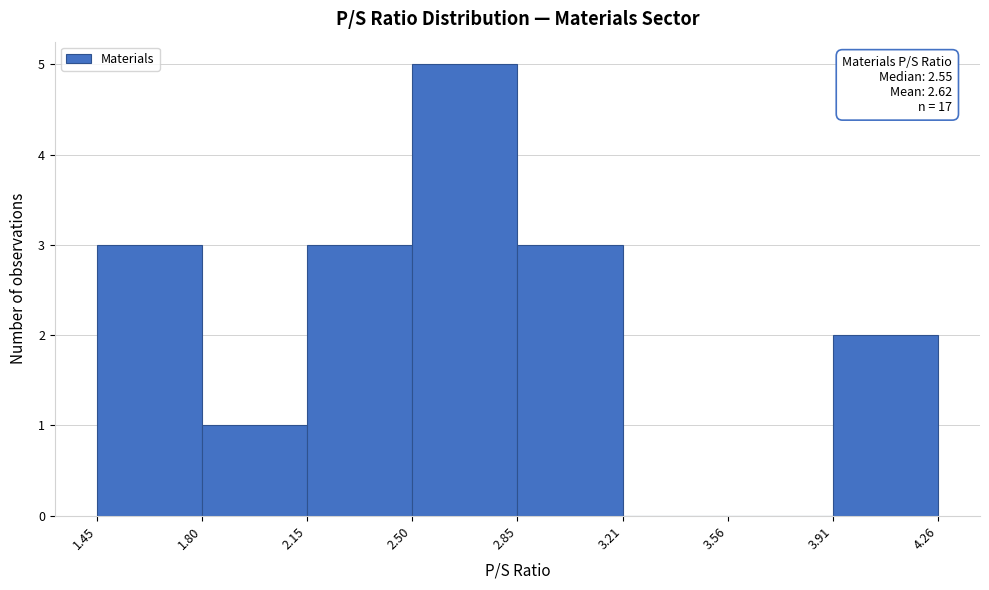

Which range on the x-axis has the tallest bar?

2.50 to 2.85